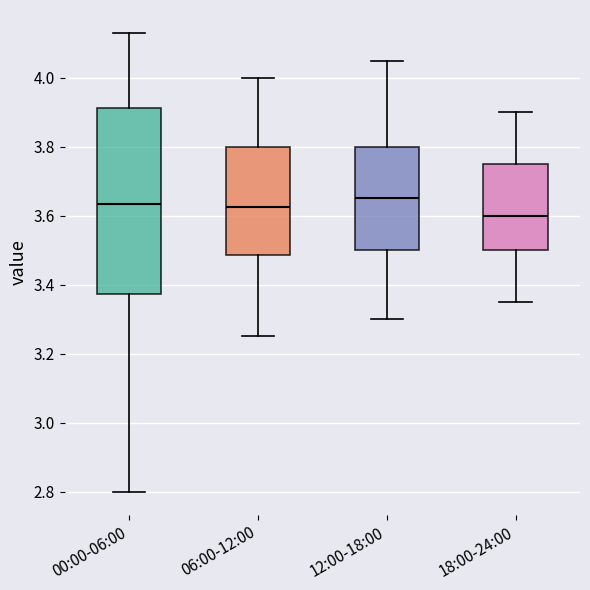

Comparing the boxes themselves (not the whiskers), which one is the tallest?

00:00-06:00